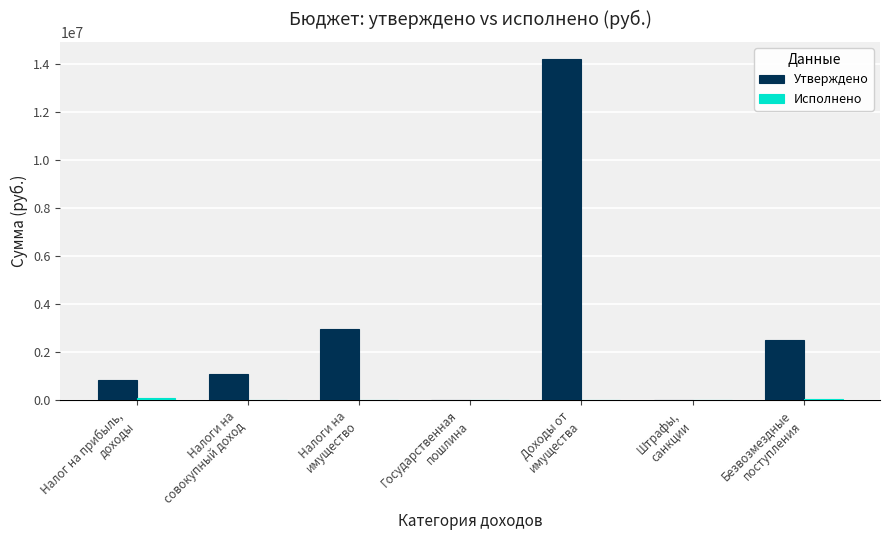

Which series has the largest total across all categories?

Утверждено